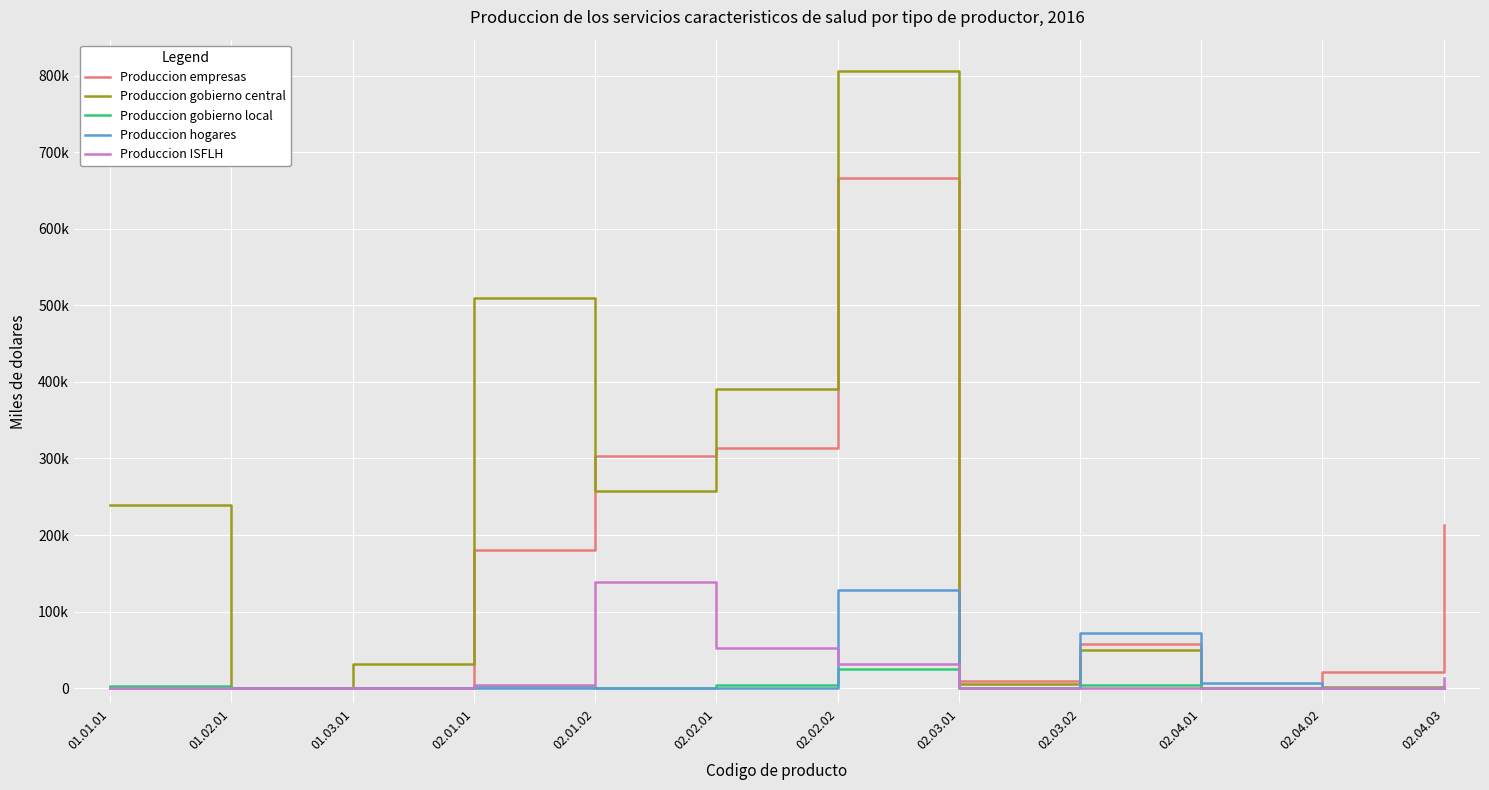

Is this an area chart (filled region under the line)?

No